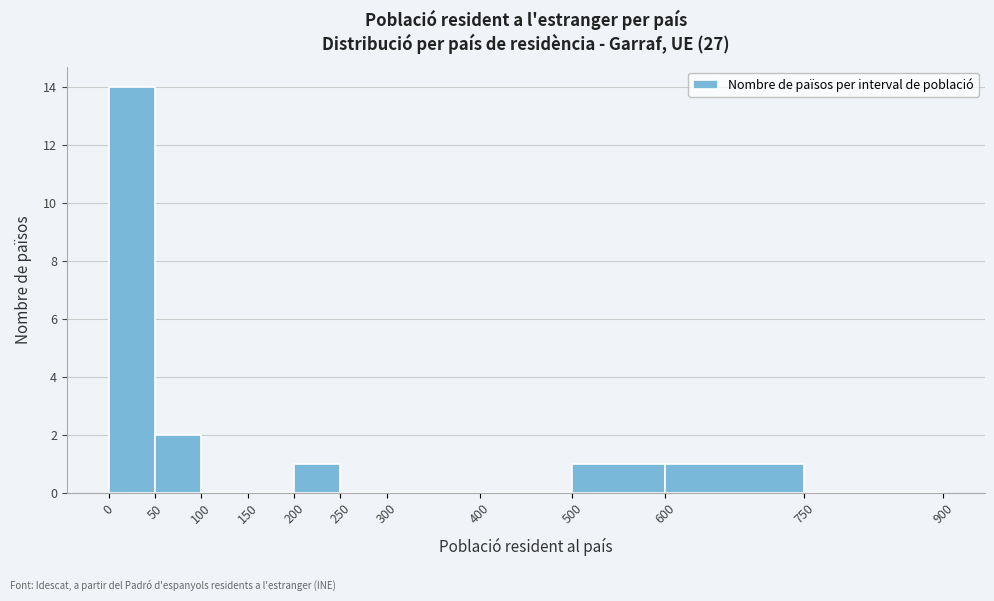

Which range on the x-axis has the tallest bar?

0 to 50